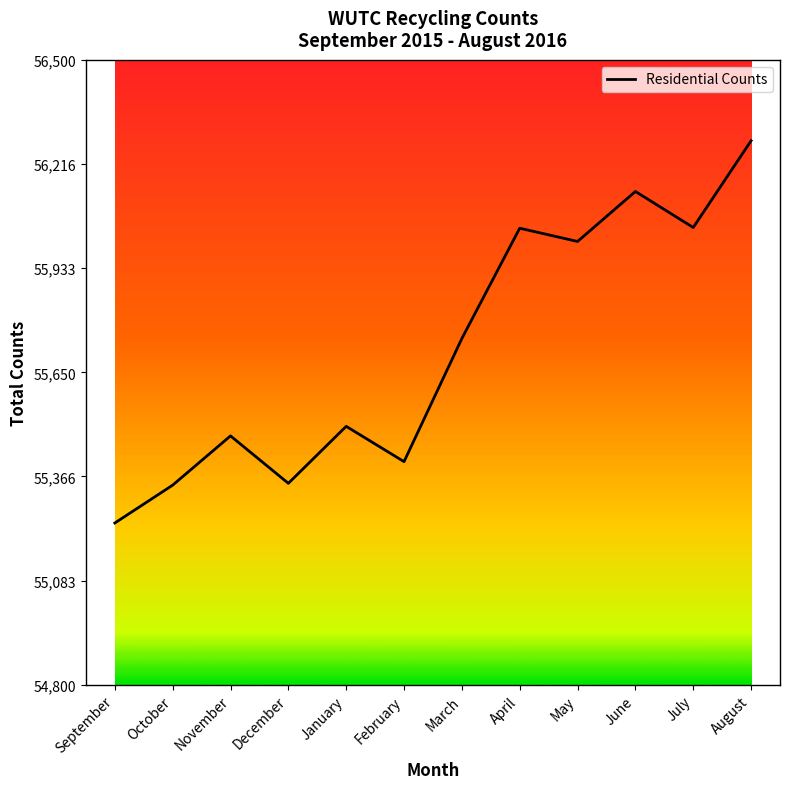

What is the change in value from September to February?

+167